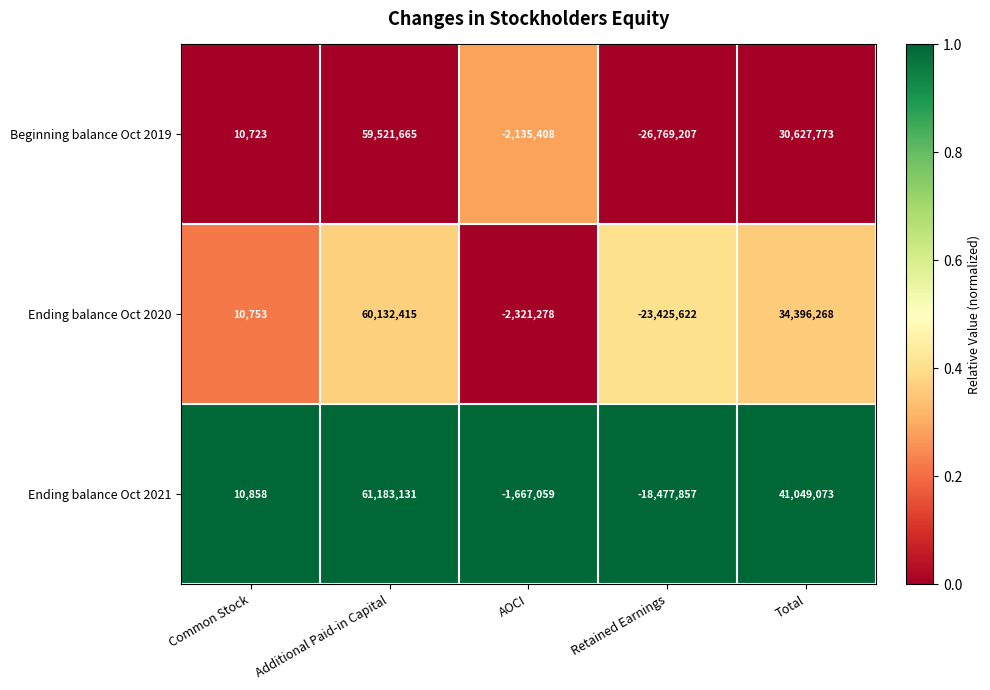

At Common Stock, list the series in order from largest to smallest.

Ending balance Oct 2021, Ending balance Oct 2020, Beginning balance Oct 2019